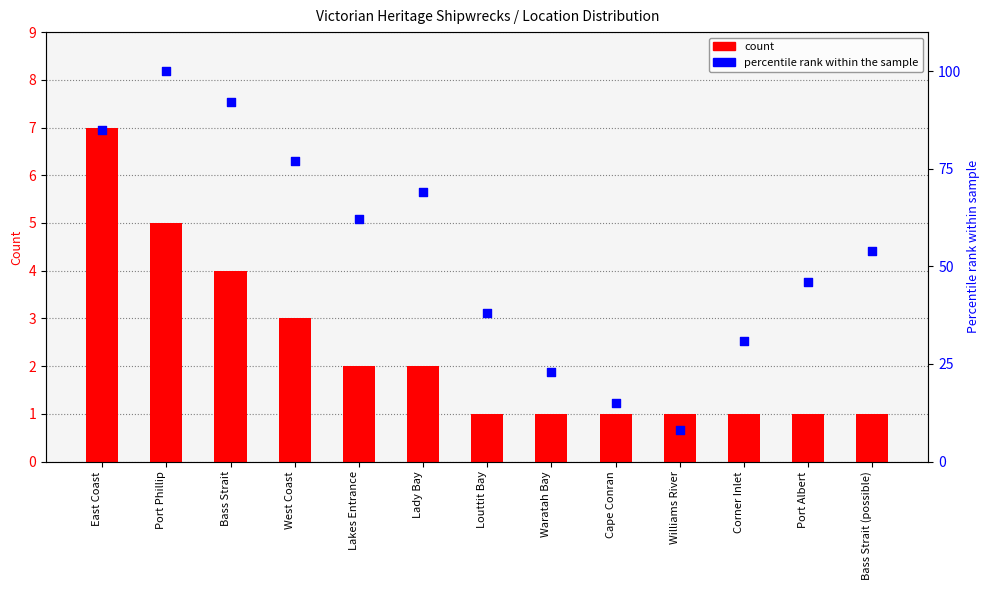

Which series has the widest spread of Y values?

percentile rank within the sample